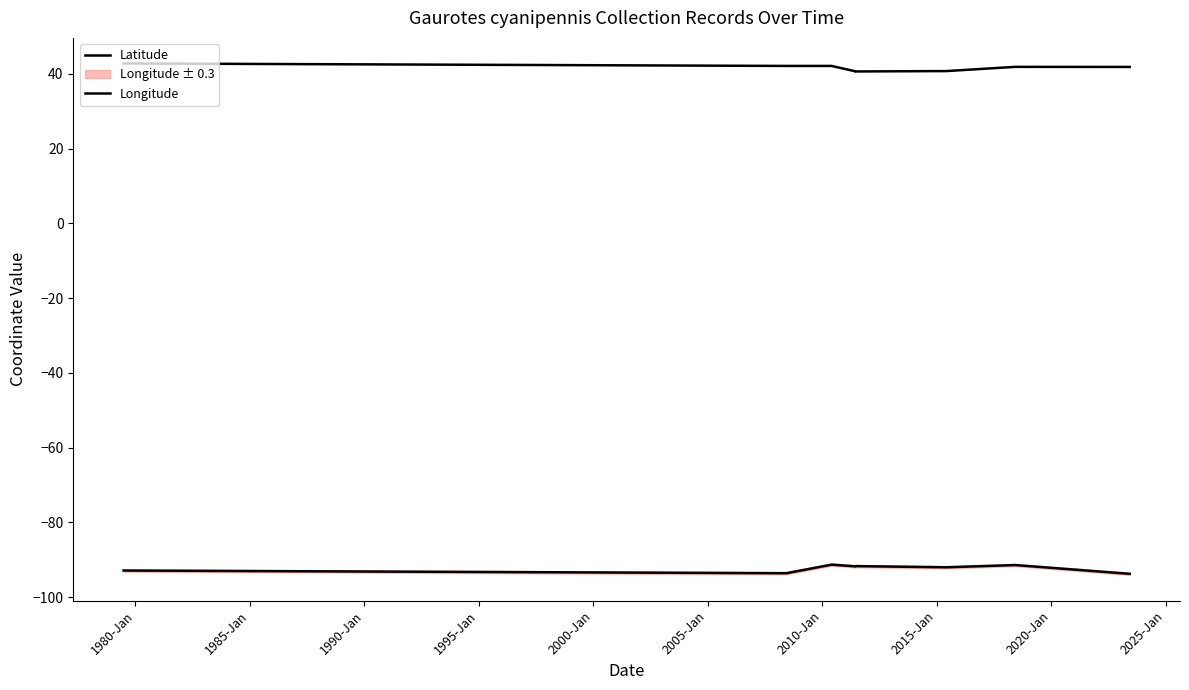

Rank the series by their average value, from highest to lowest.

Latitude, Longitude